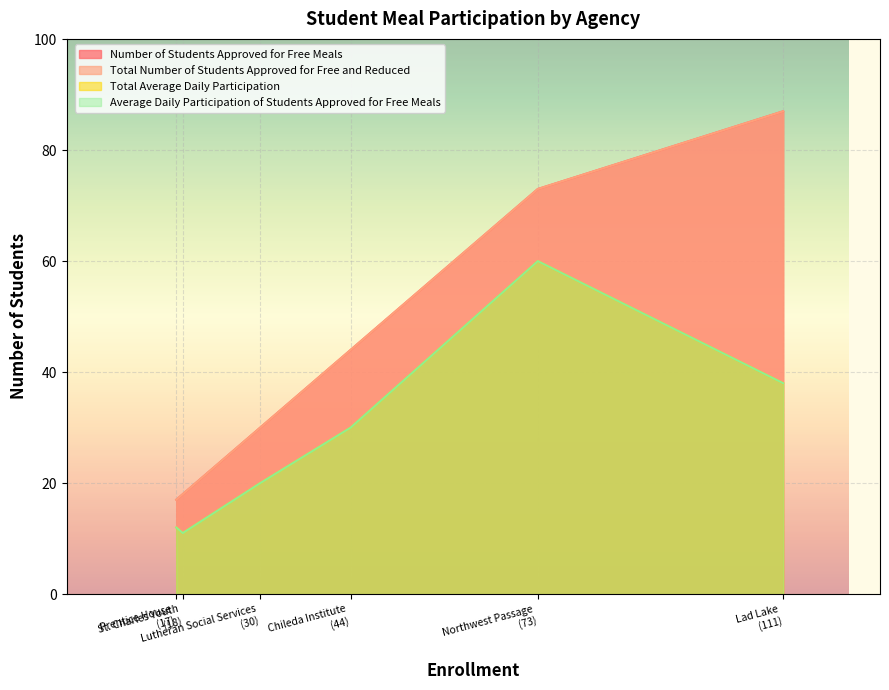

What is the label of the 4th point from the left?

Northwest Passage